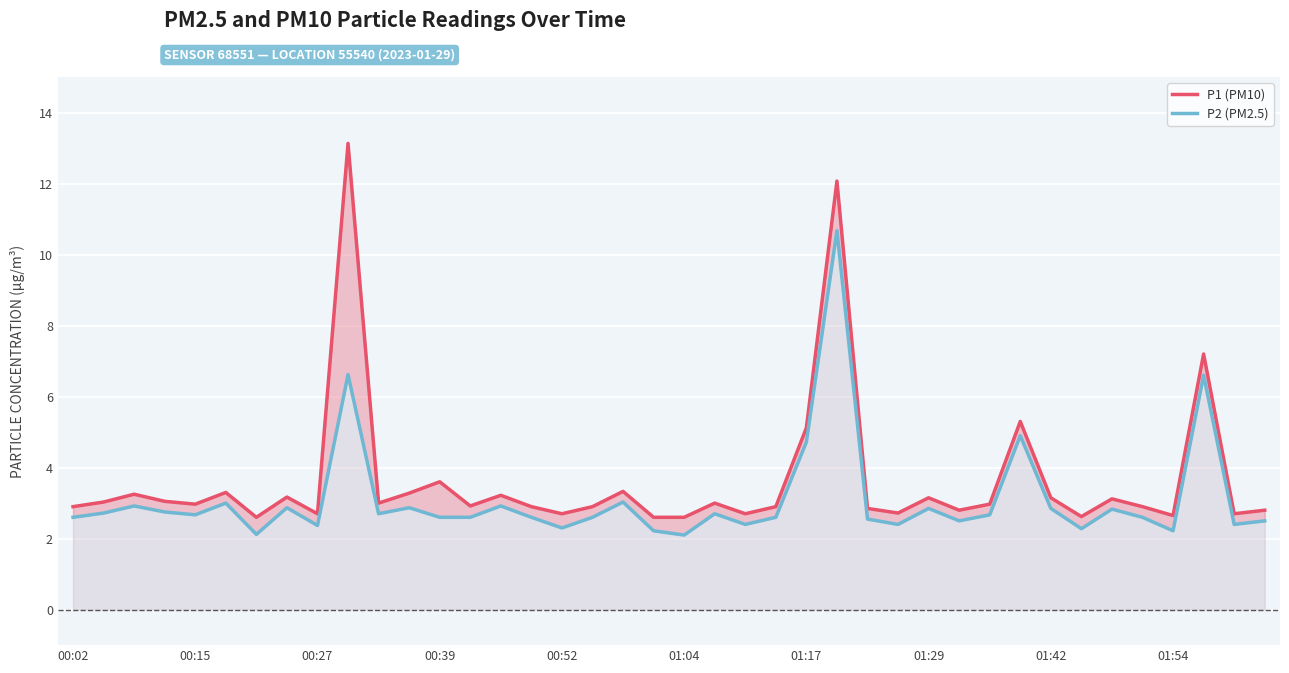

Reading right to left, extract all data points from this chart.

P1 (PM10): 2.8	2.7	7.2	2.6	2.9	3.1	2.6	3.1	5.3	3.0	2.8	3.1	2.7	2.9	12.1	5.1	2.9	2.7	3.0	2.6	2.6	3.3	2.9	2.7	2.9	3.2	2.9	3.6	3.3	3.0	13.1	2.7	3.2	2.6	3.3	3.0	3.0	3.2	3.0	2.9
P2 (PM2.5): 2.5	2.4	6.6	2.2	2.6	2.8	2.3	2.9	4.9	2.7	2.5	2.9	2.4	2.5	10.7	4.7	2.6	2.4	2.7	2.1	2.2	3.0	2.6	2.3	2.6	2.9	2.6	2.6	2.9	2.7	6.6	2.4	2.9	2.1	3.0	2.7	2.8	2.9	2.7	2.6